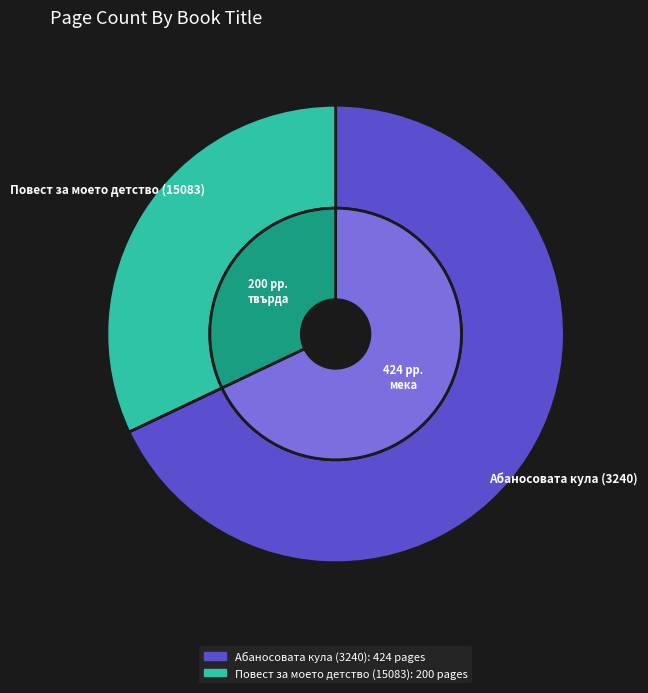

True or false: Абаносовата кула (3240) accounts for 68% of the total.

True